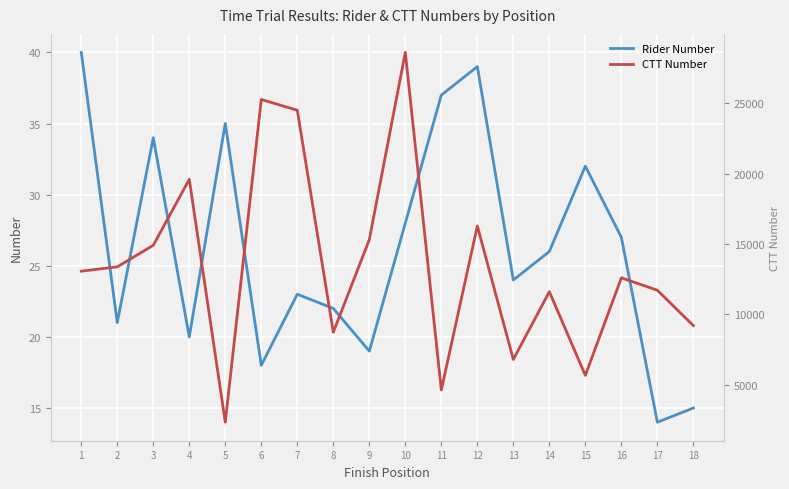

At how many categories does at least one series exceed 17387?

4